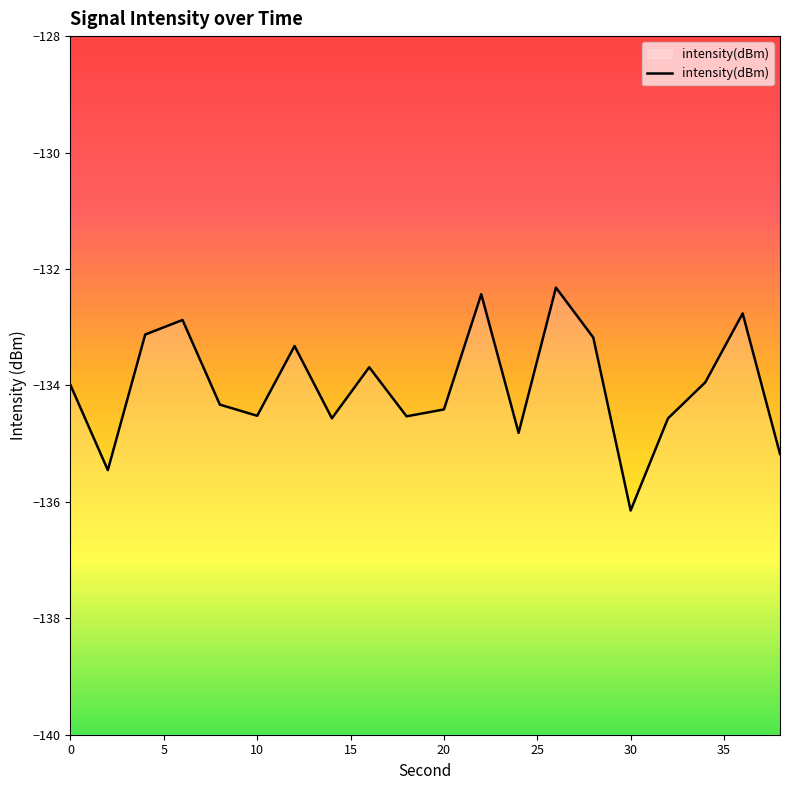

What is the average value?

-134.0